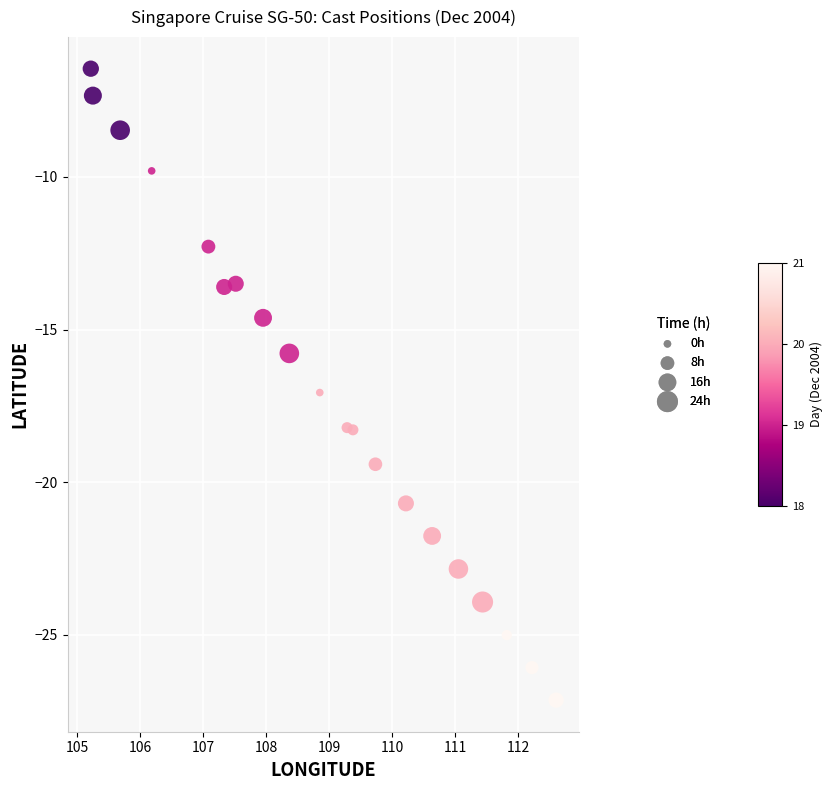

What is the range of X values (max minus min)?

7.4